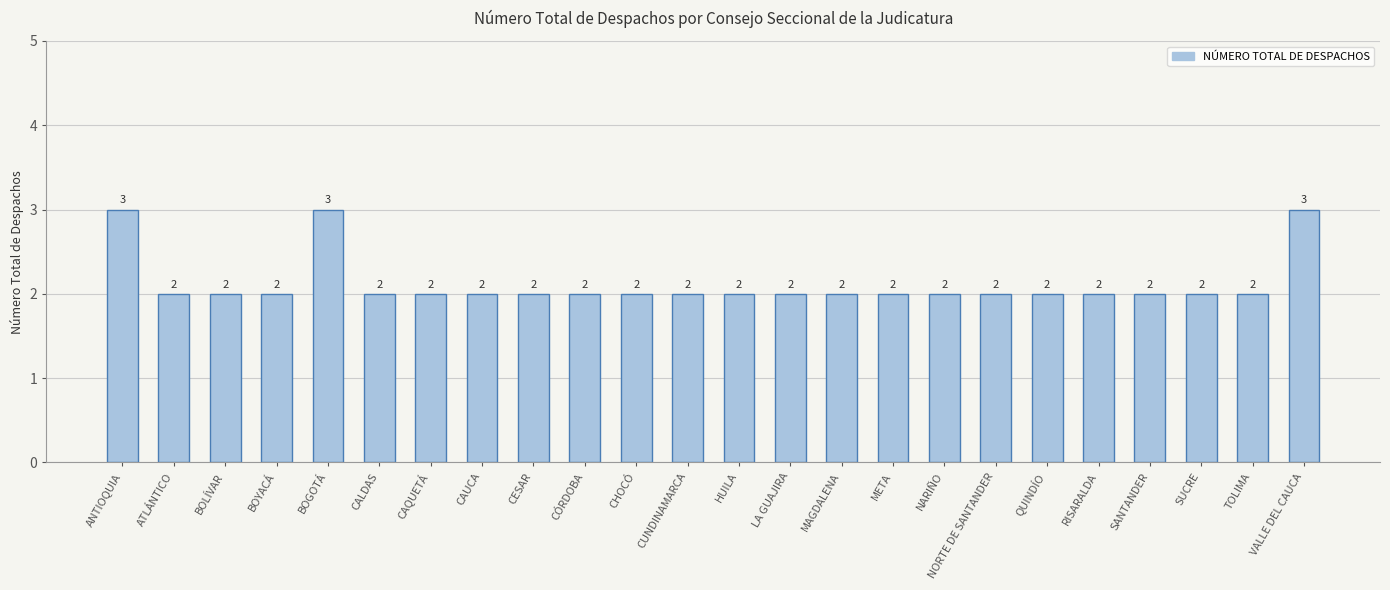

What position from the right is TOLIMA?

2